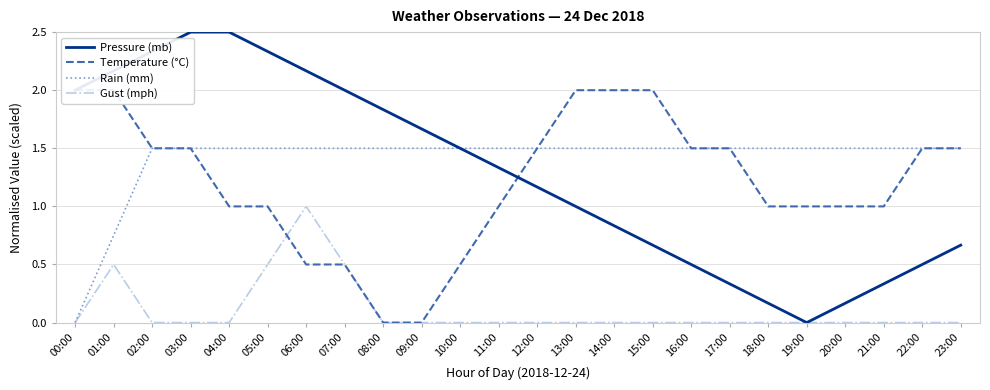

The value of Gust (mph) at 22:00 is 0.0. True or false?

True